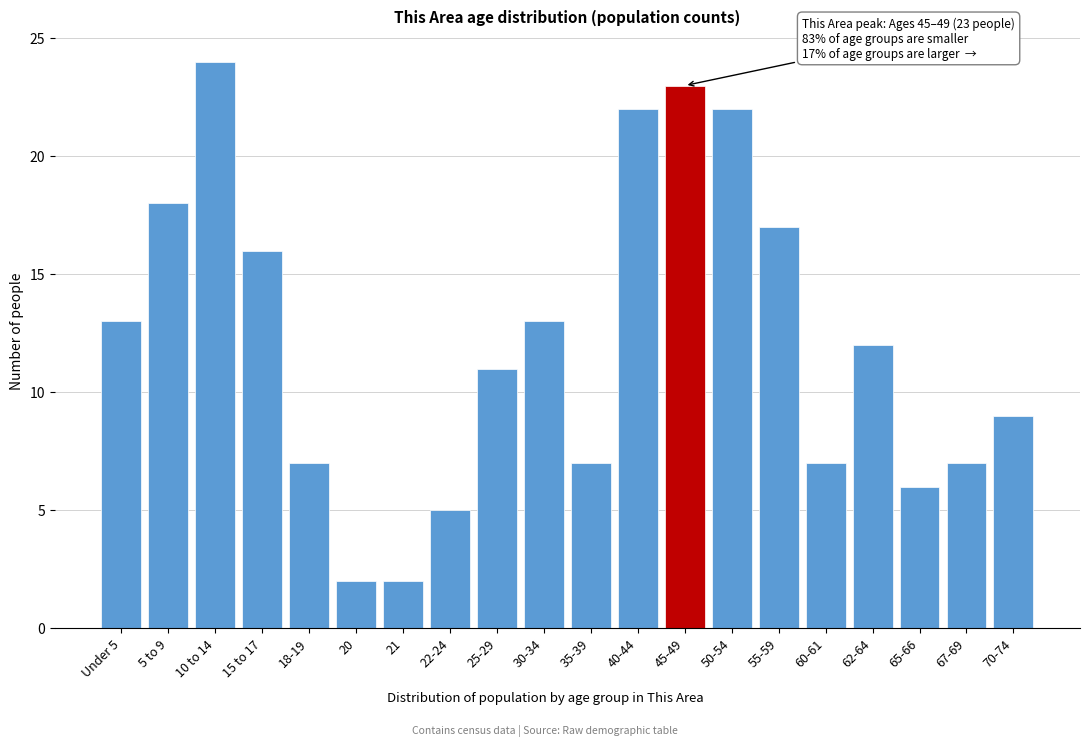

Reading right to left, transcribe all the data shown in this chart.

9	7	6	12	7	17	22	23	22	7	13	11	5	2	2	7	16	24	18	13